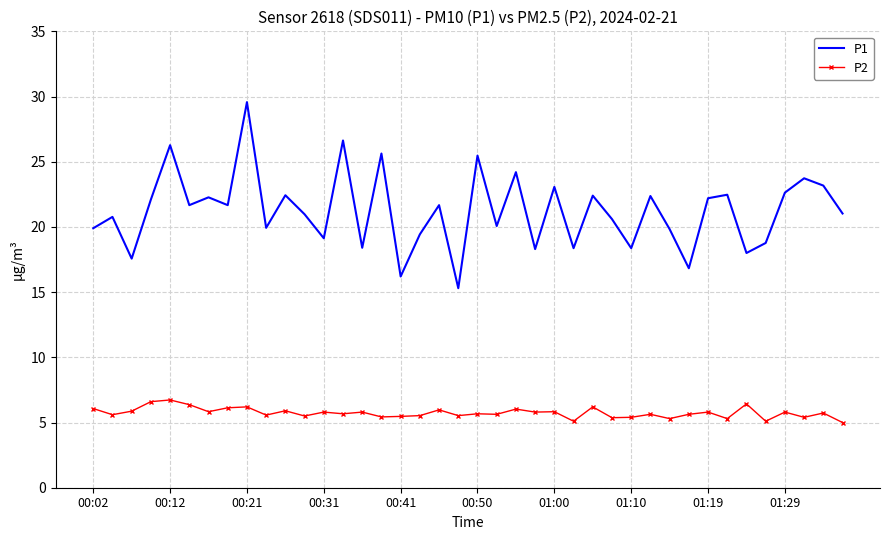

What is the maximum value shown in the chart?

29.6